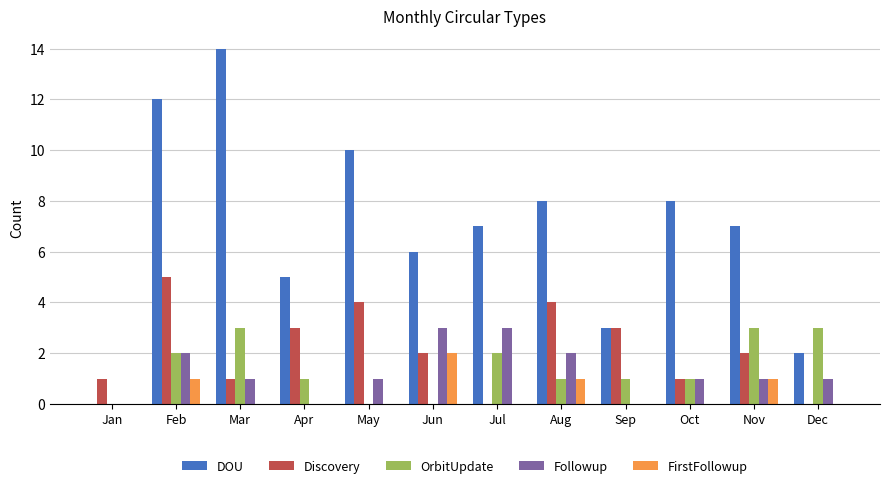

The value of OrbitUpdate at Dec is 5. True or false?

False